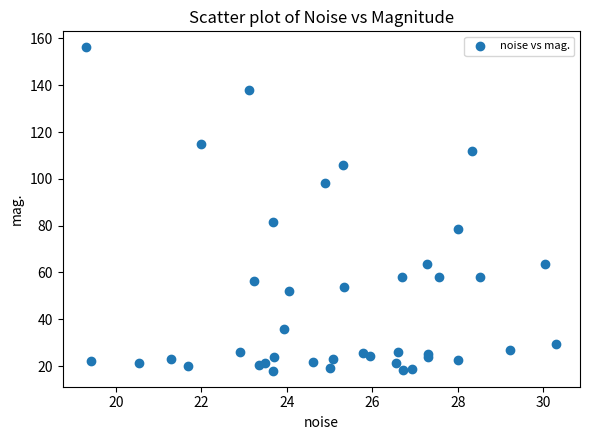

What Y value in the scatter plot is closest to 87?

81.4